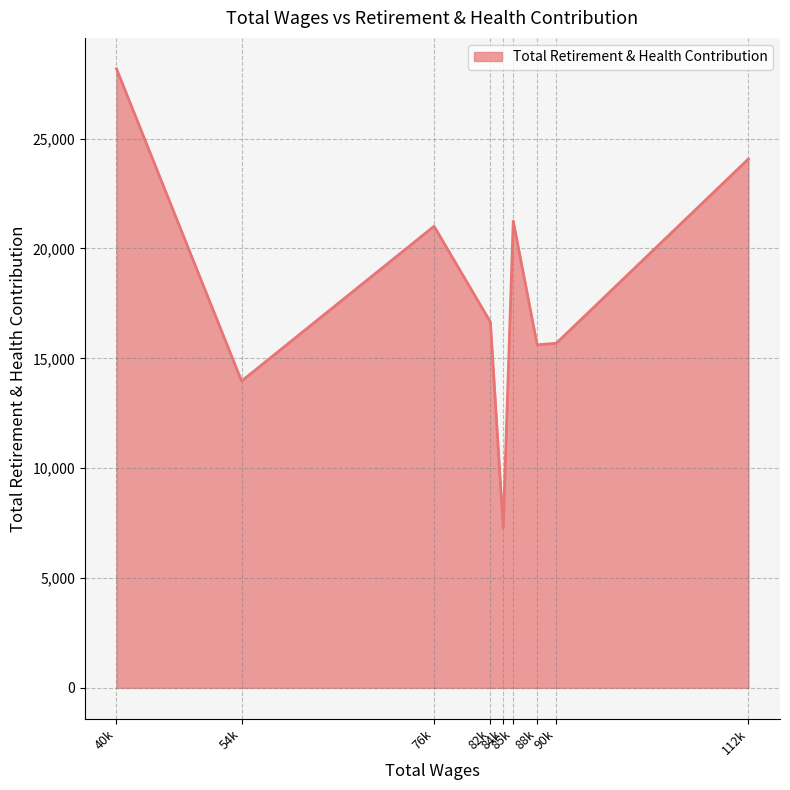

How many lines are shown in the chart?

1